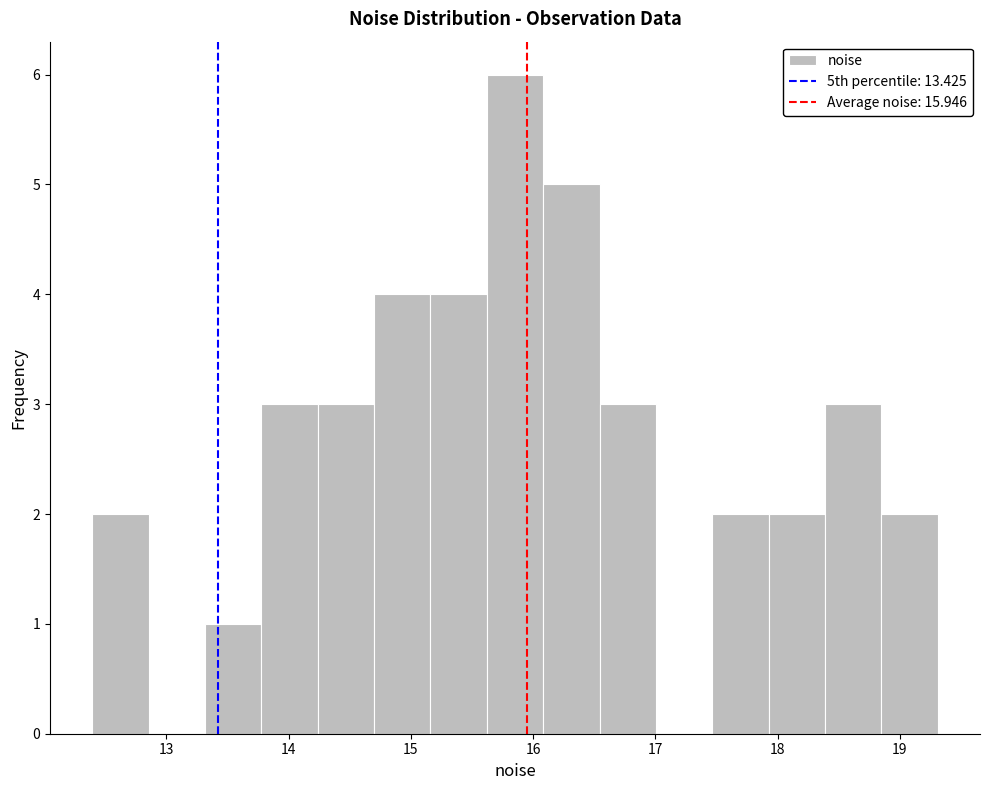

How tall is the bar that spans 17.5 to 17.9 on the x-axis? Neither the bar edges nor the heights are printed on the chart, so give them approximately, as read against the axes.

2